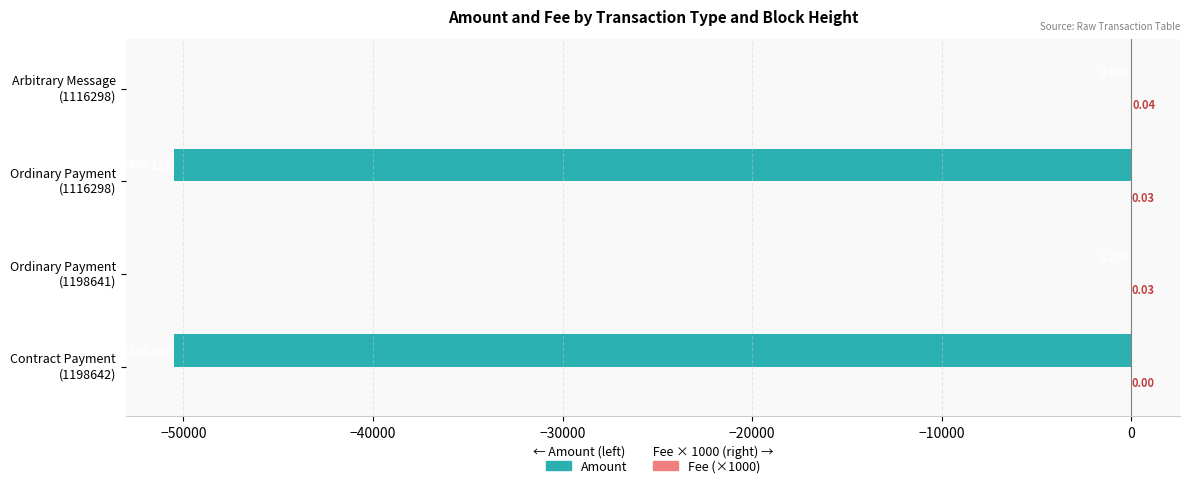

Rank the series by their maximum value, from lowest to highest.

Amount, Fee (×1000)